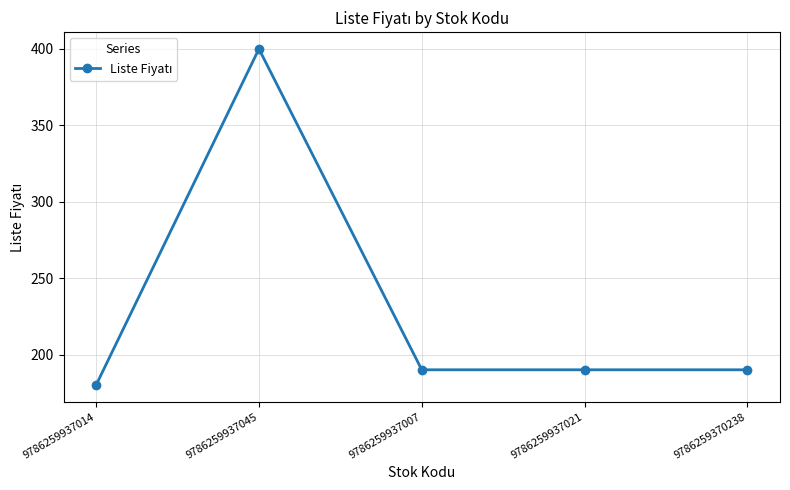

What is the ratio of the value at 9786259937021 to the value at 9786259937007?

1.0